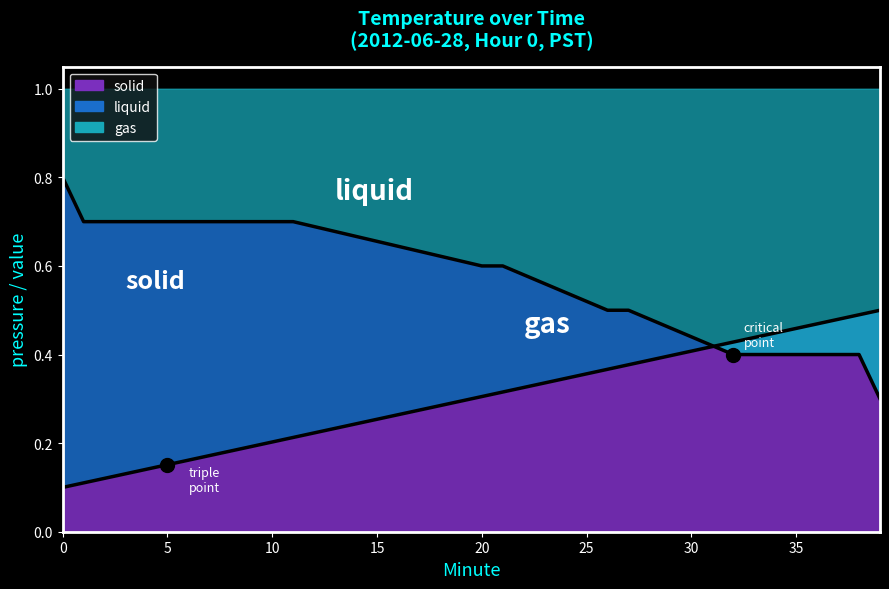

At which label is Temperature (C) closest to 0?

39